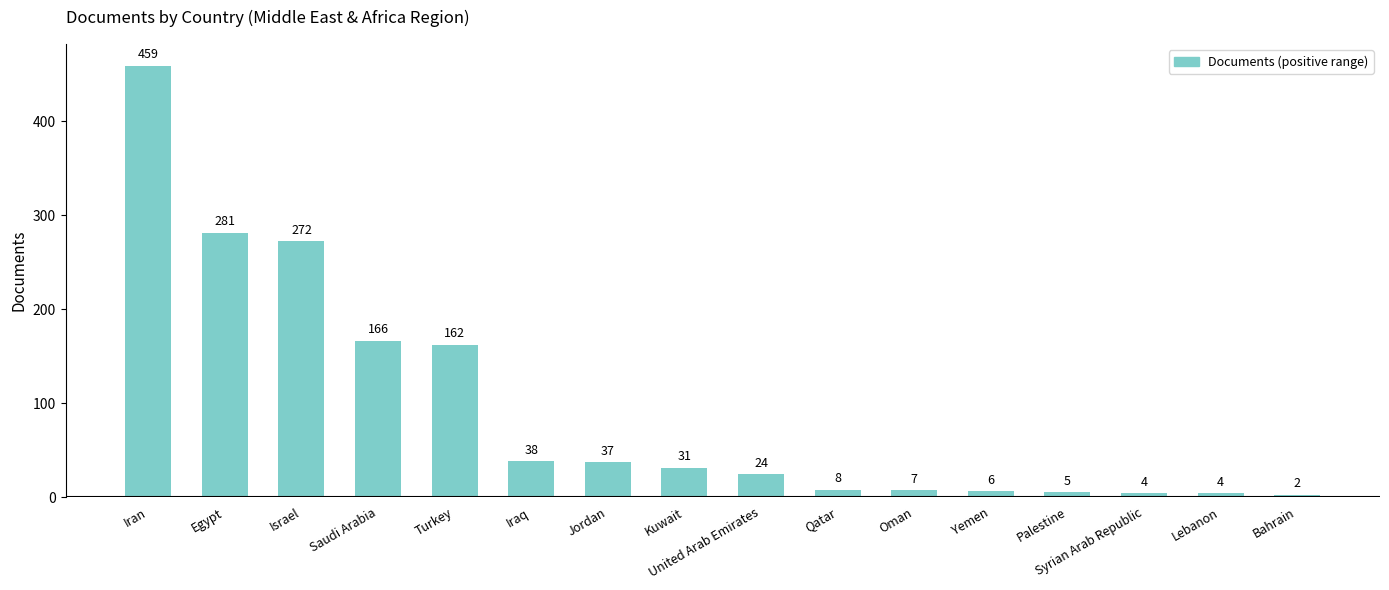

Which category has the lowest value across all series?

Bahrain